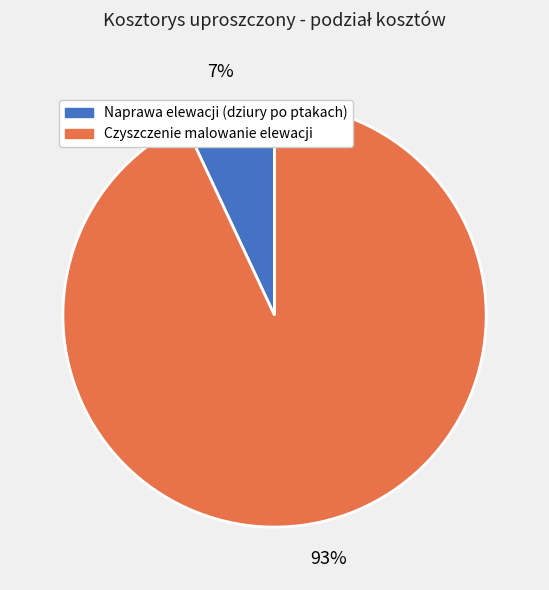

To the nearest percent, what portion does Czyszczenie malowanie elewacji represent?

93%